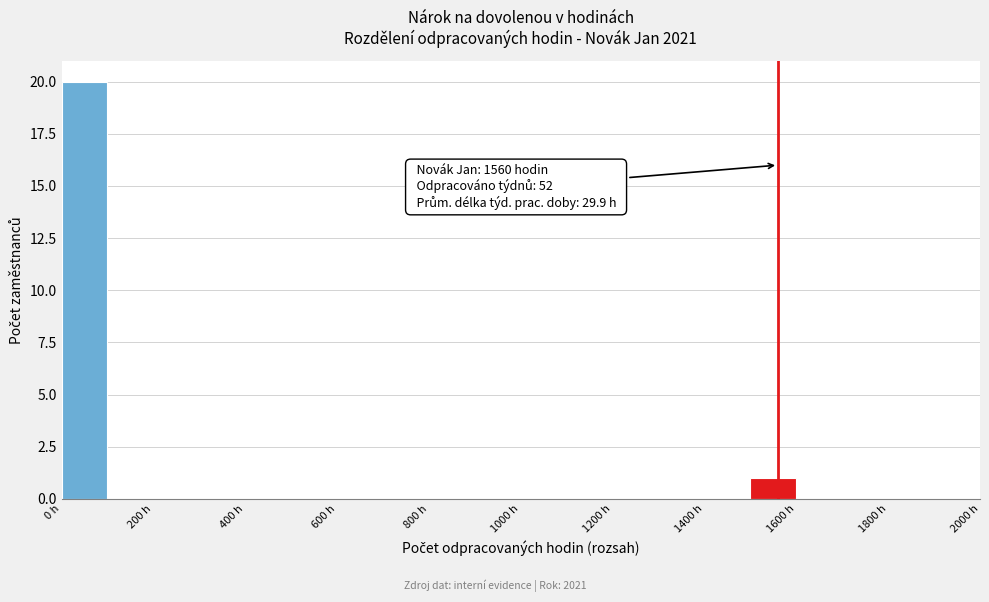

Over which range of the x-axis is the bar tallest?

0 to 100